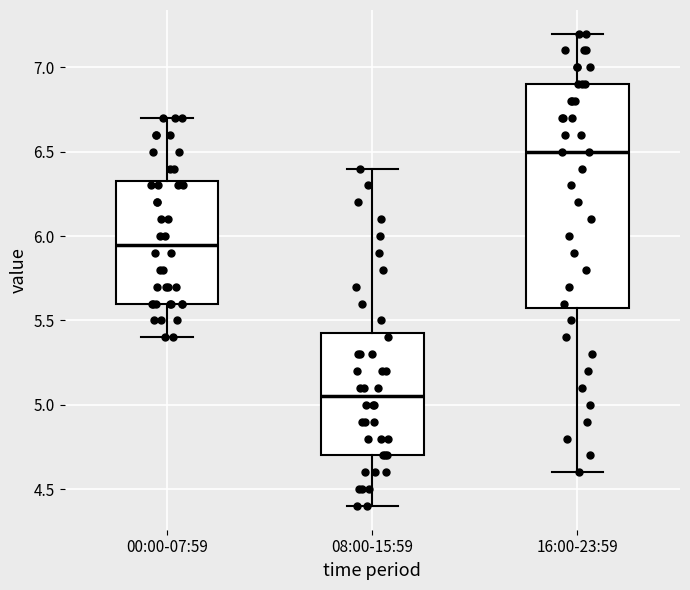

Reading left to right, transcribe this box plot: for each box, give where its median line is, the range the box spans, and where its two whiskers end, as read against the y-axis. The values are not printed on the chart, so give them approximately, as read against the axis.

00:00-07:59: median 5.95, box 5.60 to 6.35, whiskers 5.40 to 6.70
08:00-15:59: median 5.05, box 4.70 to 5.45, whiskers 4.40 to 6.40
16:00-23:59: median 6.50, box 5.60 to 6.90, whiskers 4.60 to 7.20